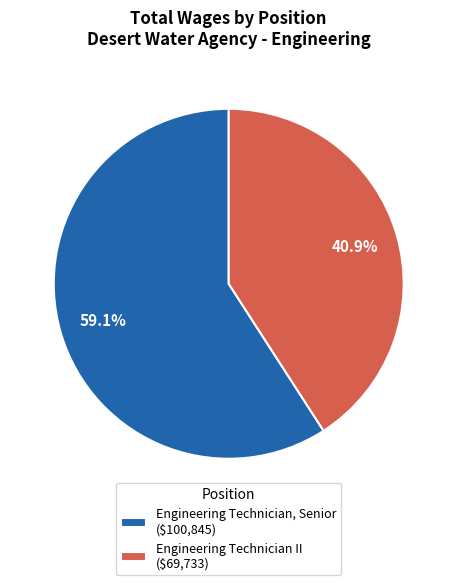

What percentage is the Engineering Technician, Senior slice, to the nearest percent?

59%